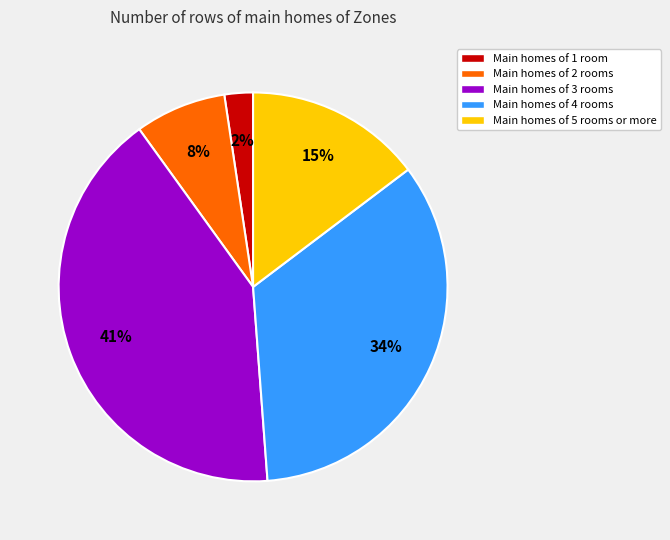

To the nearest percent, what is the difference between the largest and smallest slice percentages?

39%